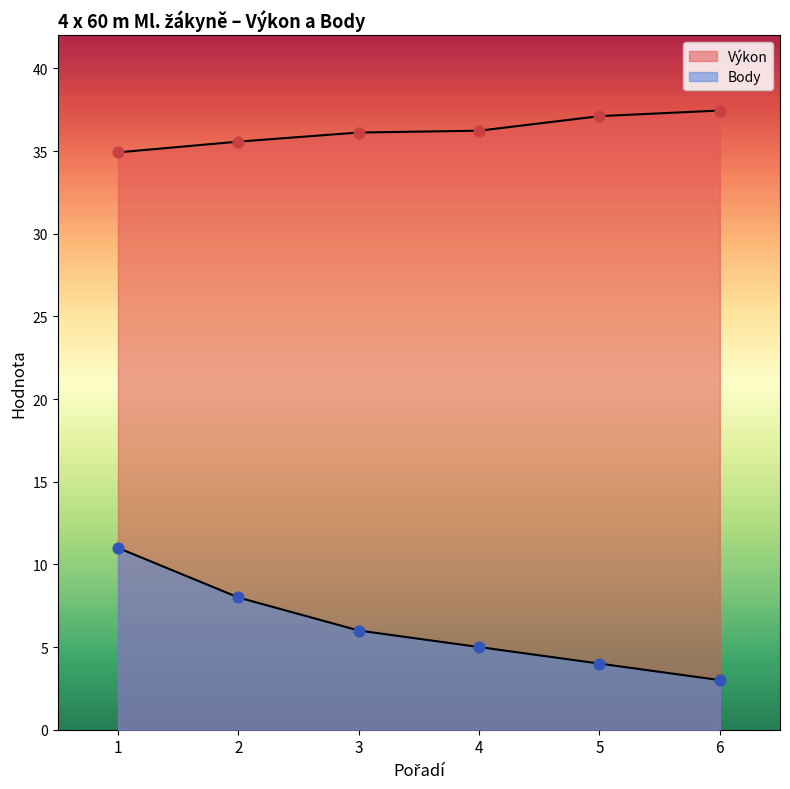

Which series contains the highest Y value?

Výkon